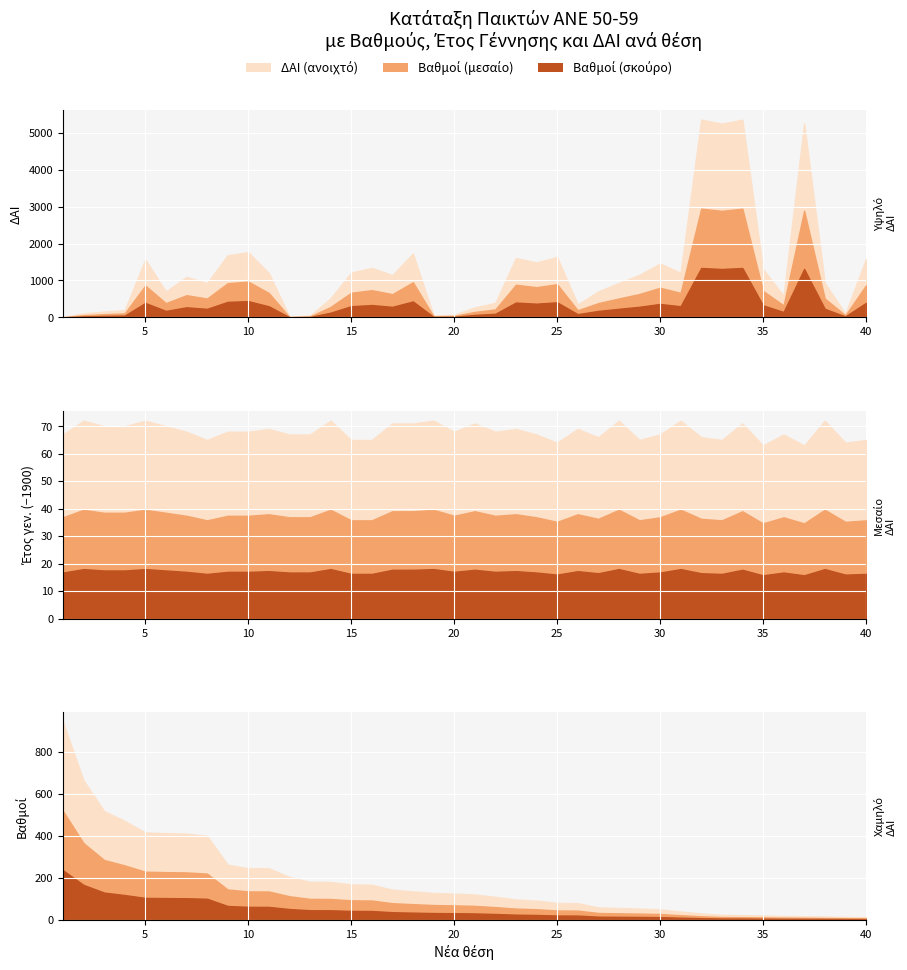

What is the difference between the maximum and minimum values in the Βαθμοί series?

932.0